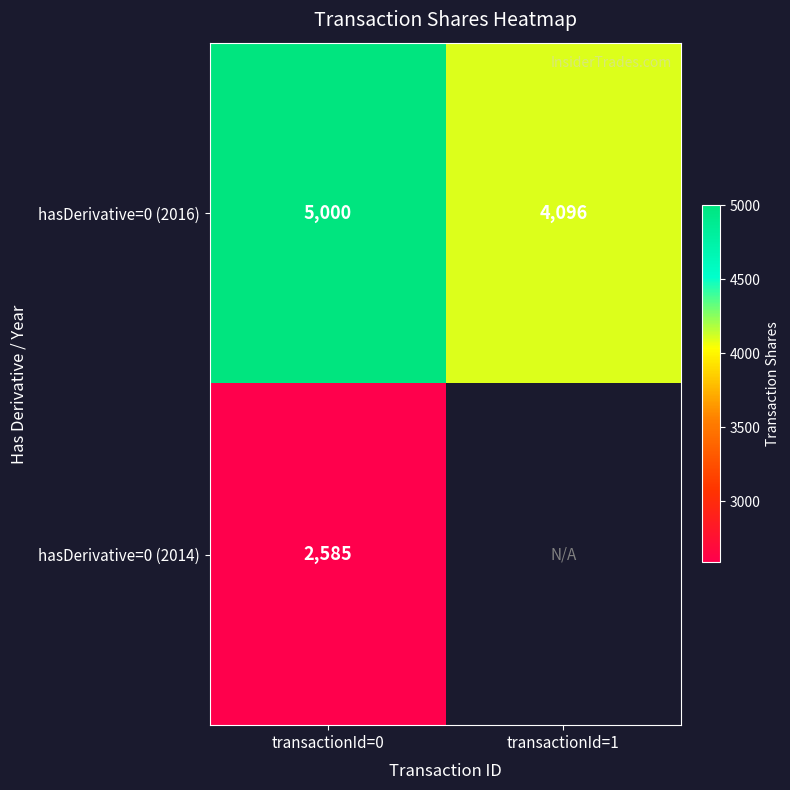

The value of hasDerivative=0 (2016) at transactionId=1 is 7201.0. True or false?

False